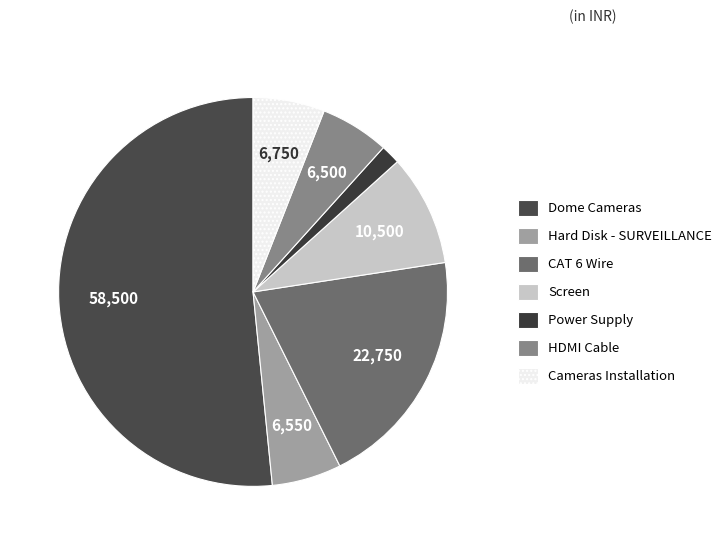

To the nearest percent, what percentage of the pie is CAT 6 Wire?

20%